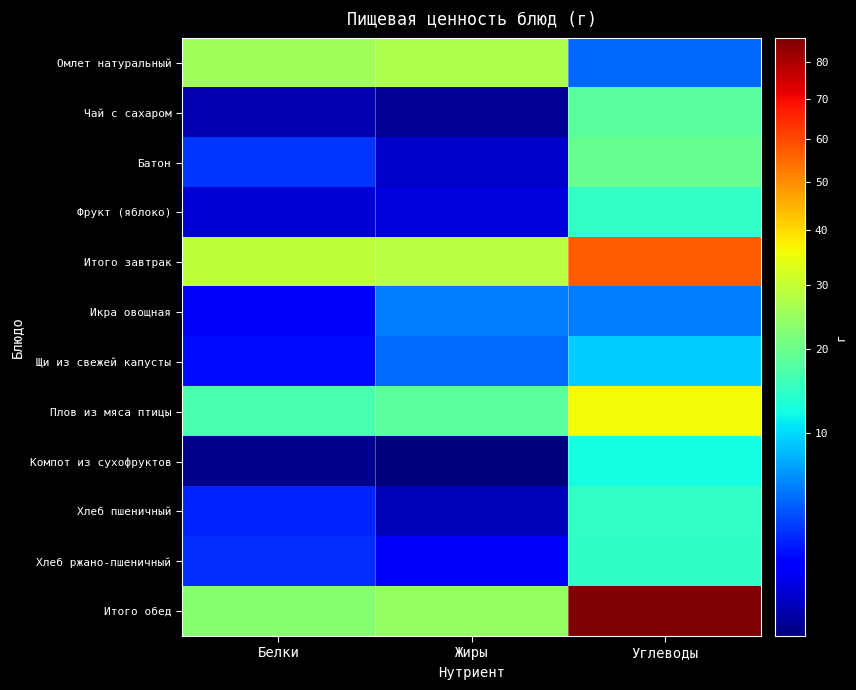

At how many categories does at least one series exceed 44?

1